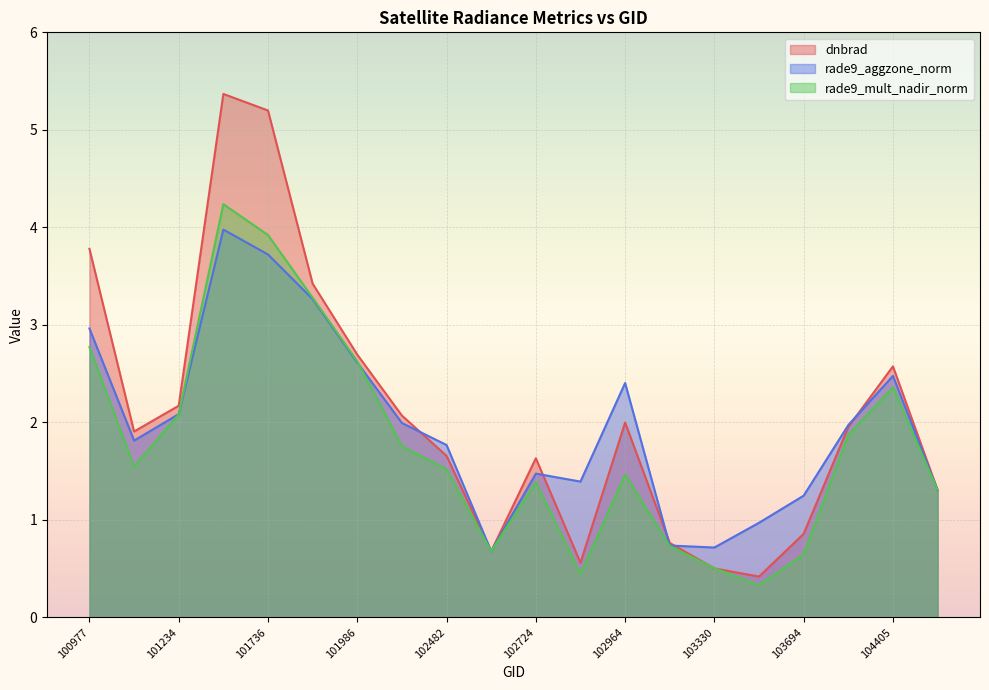

Which series changed the most between 101736 and 102724?

dnbrad